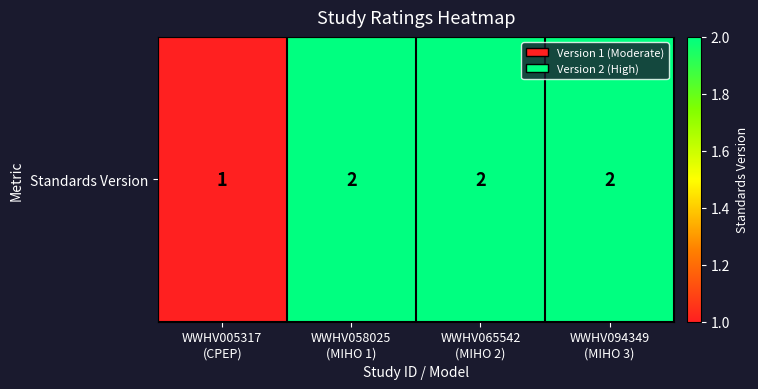

Which has a higher value, WWHV005317
(CPEP) or WWHV094349
(MIHO 3)?

WWHV094349
(MIHO 3)